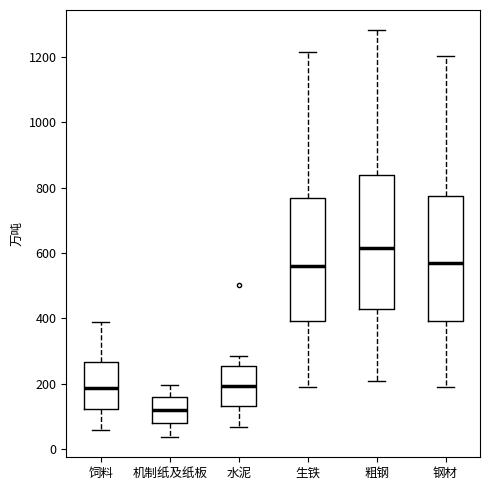

Reading left to right, read every box against the y-axis: the position of its median line, the range the box covers, and the ends of its whiskers. The values are not printed on the chart, so give them approximately, as read against the axis.

饲料: median 180, box 120 to 260, whiskers 60 to 400
机制纸及纸板: median 120, box 80 to 160, whiskers 40 to 200
水泥: median 200, box 140 to 260, whiskers 60 to 280
生铁: median 560, box 400 to 760, whiskers 180 to 1220
粗钢: median 620, box 420 to 840, whiskers 200 to 1280
钢材: median 560, box 400 to 780, whiskers 180 to 1200